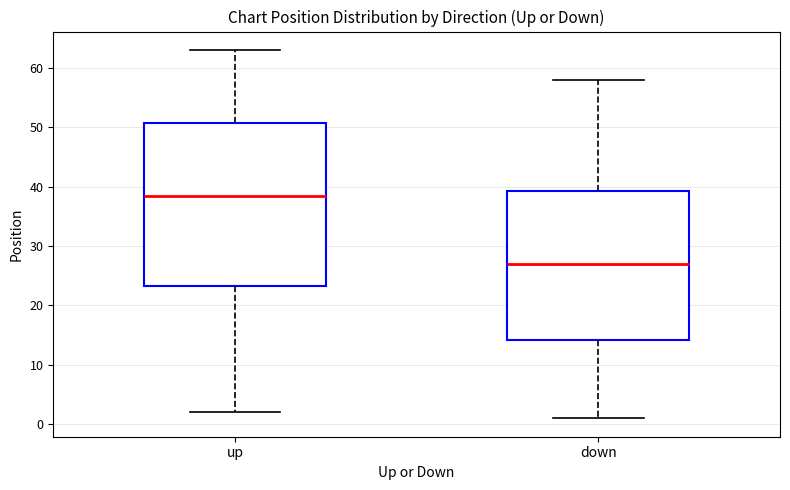

Which box's median line is the lowest?

down